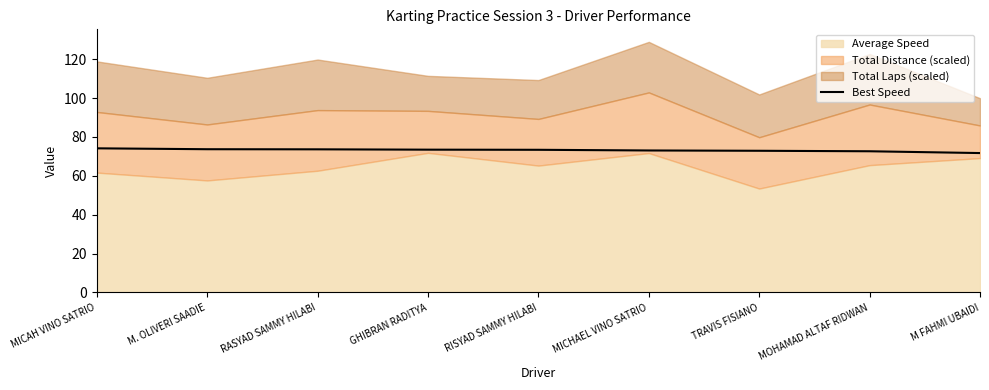

How many data points are above 73?

6